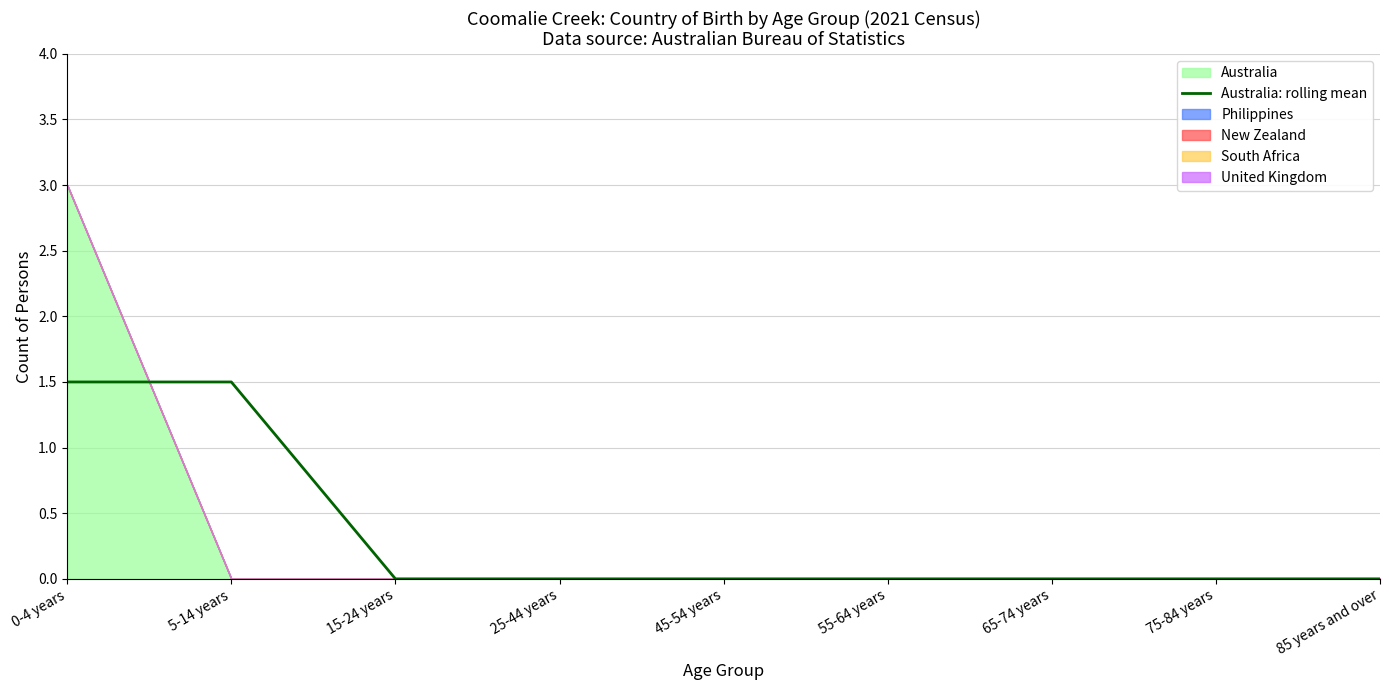

Reading right to left, list all the values displayed in this chart.

0.0	0.0	0.0	0.0	0.0	0.0	0.0	1.5	1.5